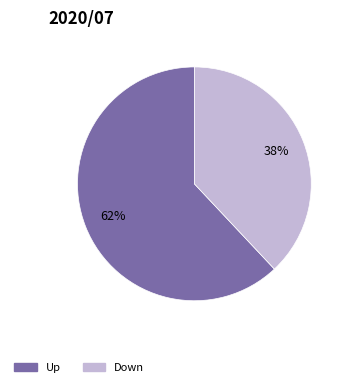

To the nearest percent, what is the average slice percentage?

50%